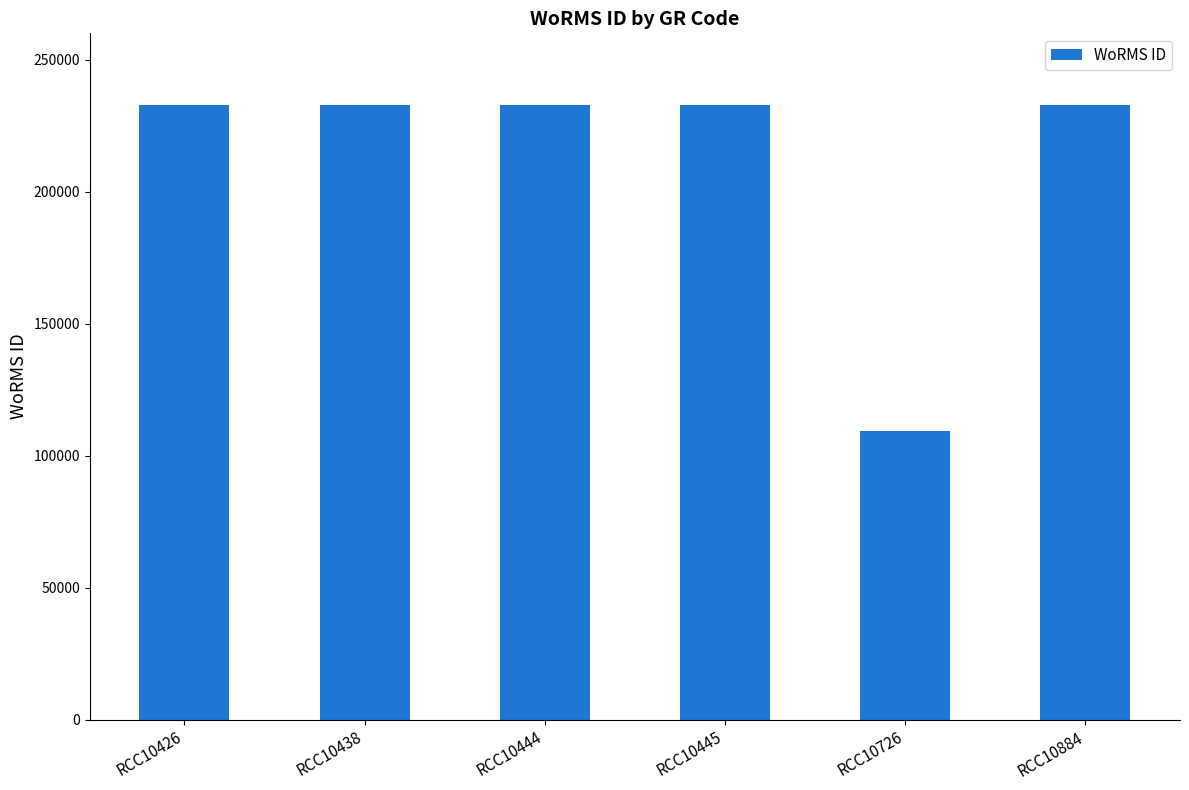

What is the change in value from RCC10445 to RCC10726?

-123310